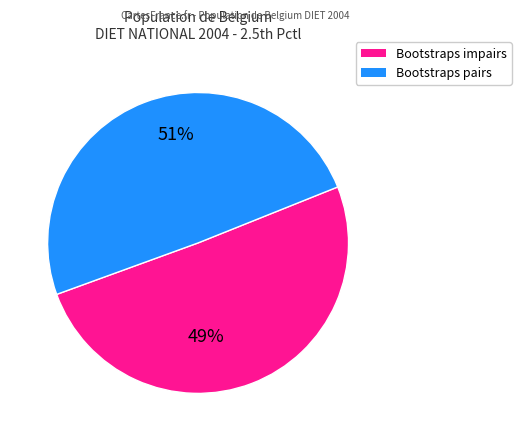

Is it true that Bootstrap 9 is 1% of the pie?

False